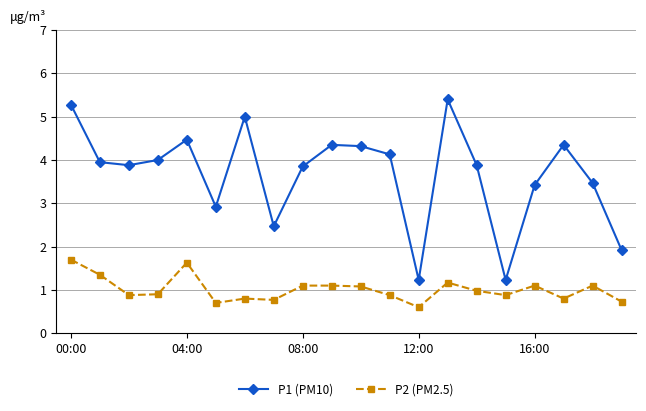

Does the chart have visible grid lines?

Yes